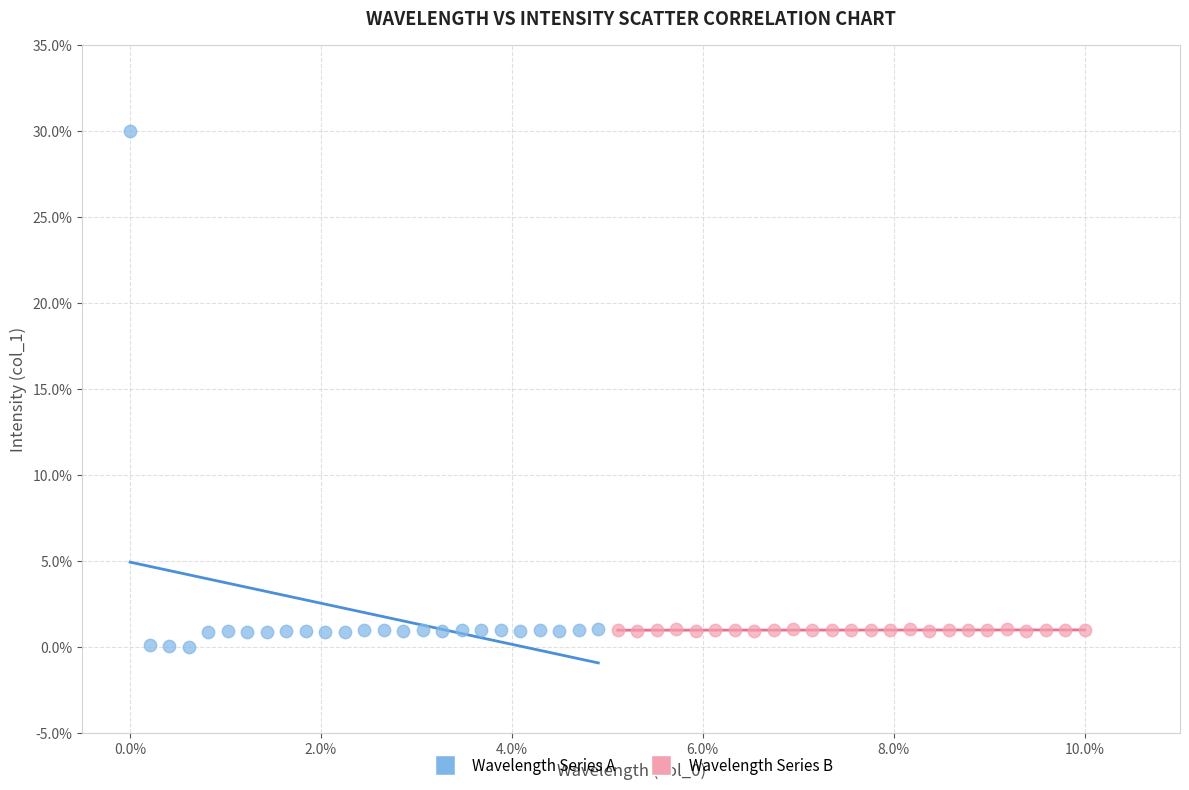

What are all the series names shown in the legend?

Wavelength Series A, Wavelength Series B